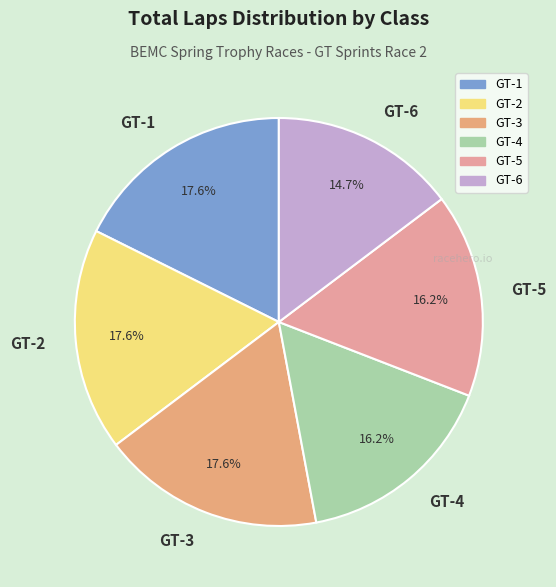

What is the smallest slice in the pie chart?

GT-6